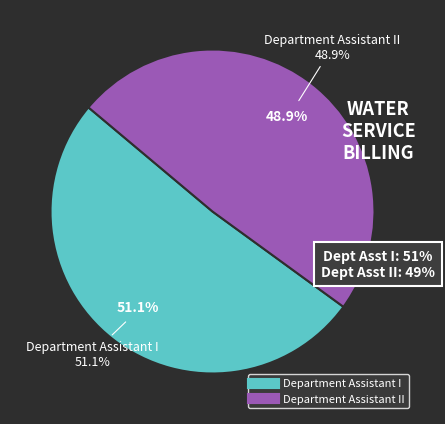

Between Department Assistant I and Department Assistant II, which is larger?

Department Assistant I